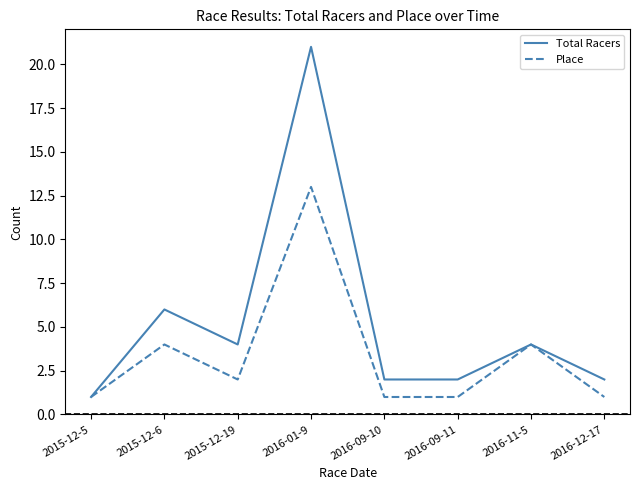

Which category has the highest value across all series?

2016-01-9